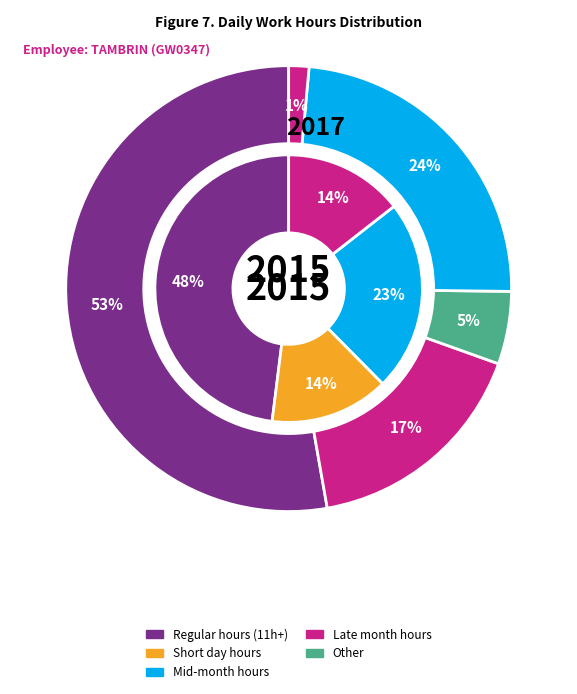

Do 8 and 3 together represent more than half of the pie?

No